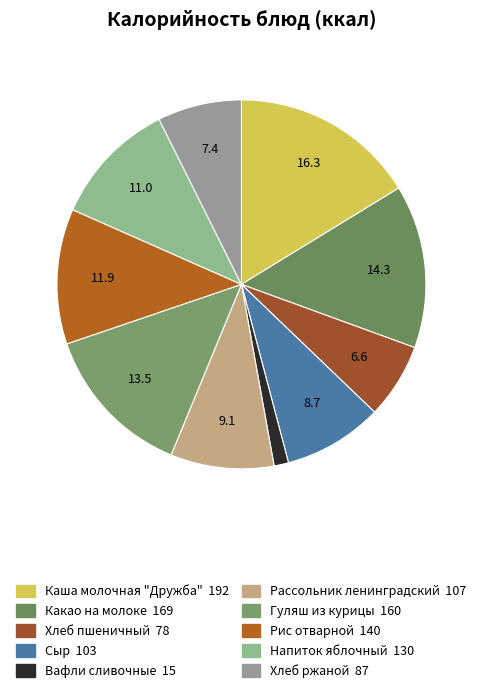

Is Гуляш из курицы the majority of the pie?

No